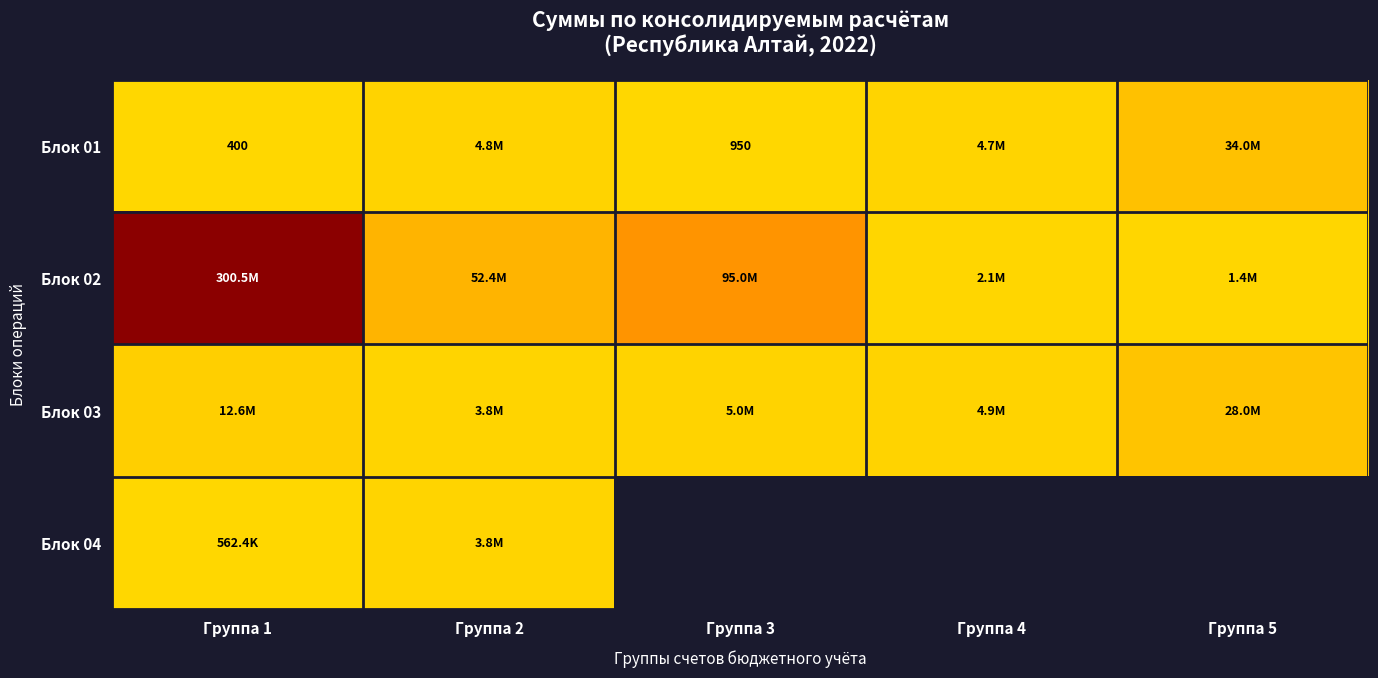

Rank the categories by Блок 01 value from lowest to highest.

Группа 1, Группа 3, Группа 4, Группа 2, Группа 5